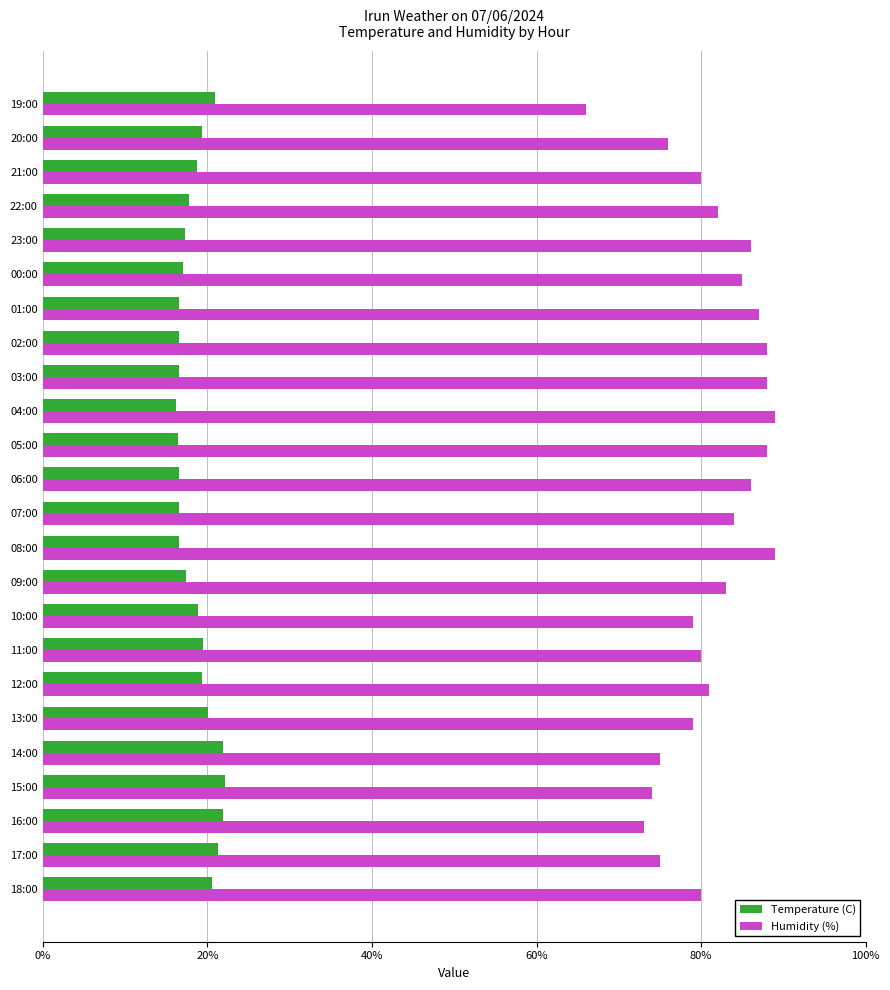

What is the difference between the highest and lowest values at 05:00?

71.6